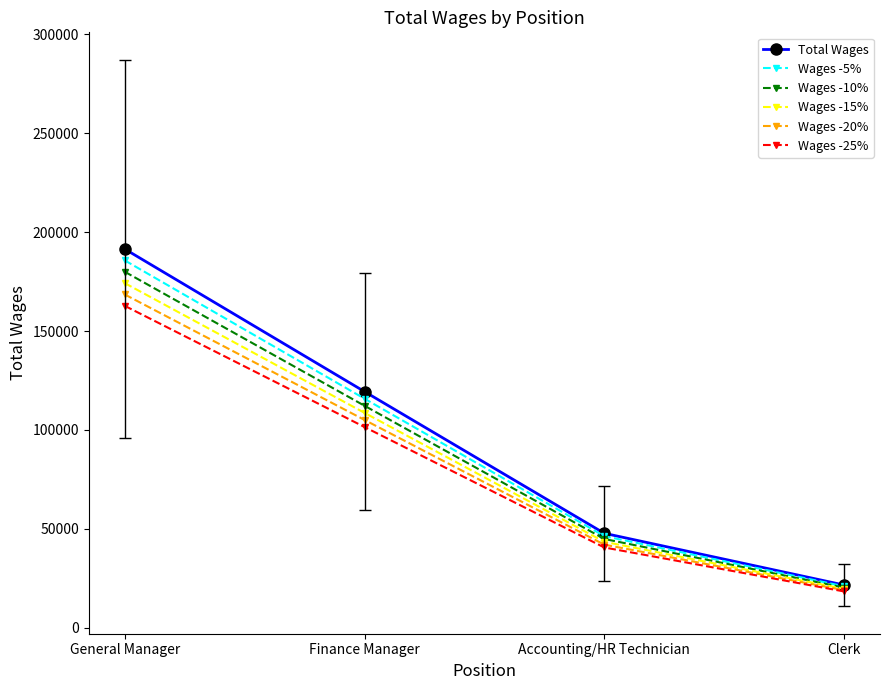

How many distinct data groups are displayed?

6